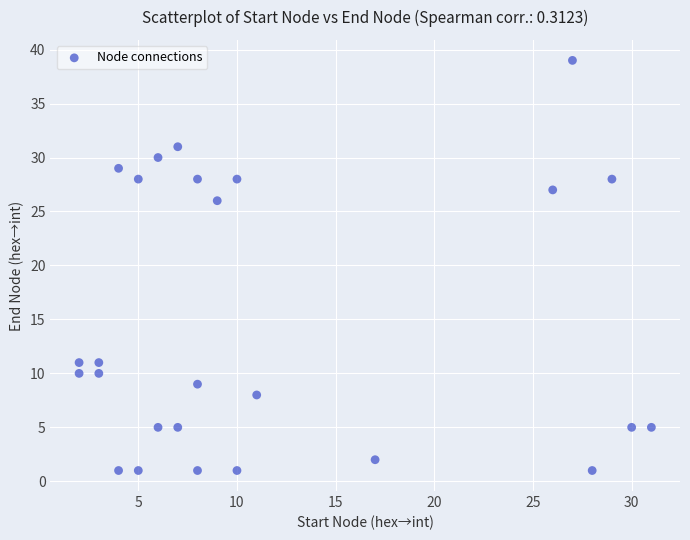

What Y value in the scatter plot is closest to 20?

26